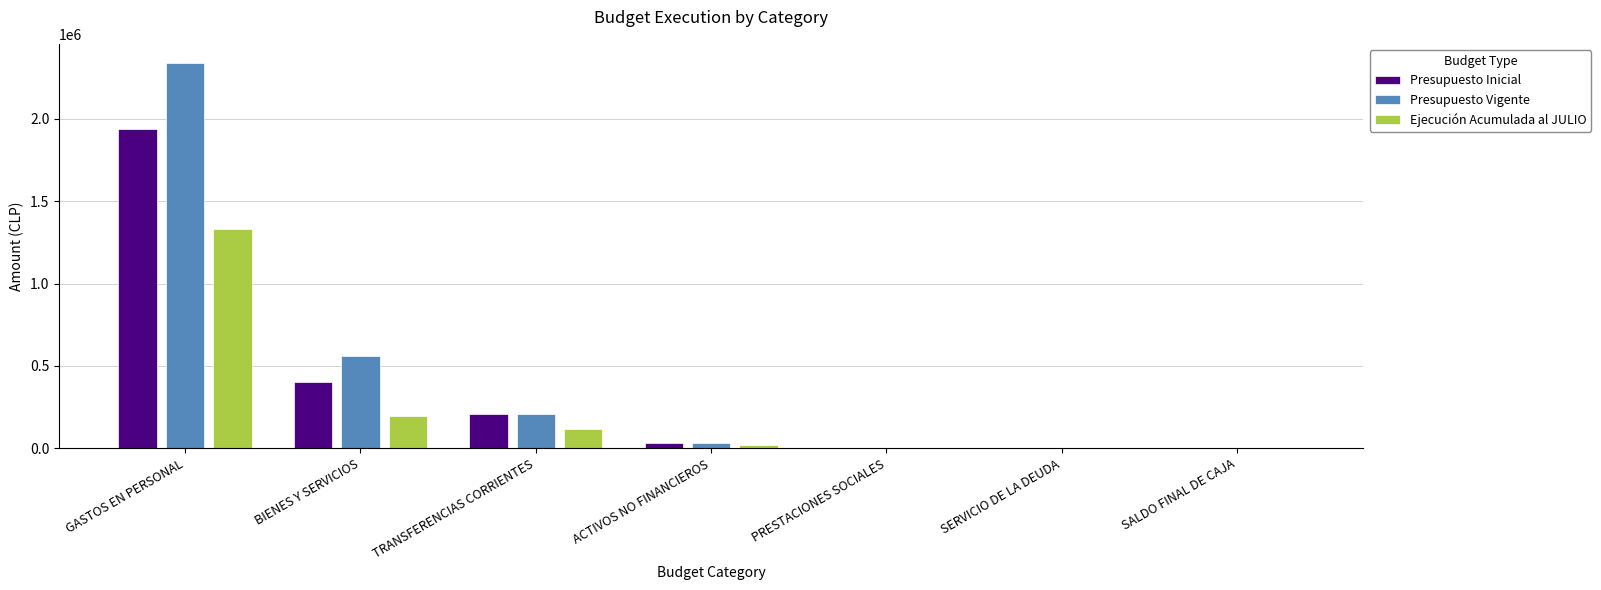

Which series changed the most between GASTOS EN PERSONAL and PRESTACIONES SOCIALES?

Presupuesto Vigente